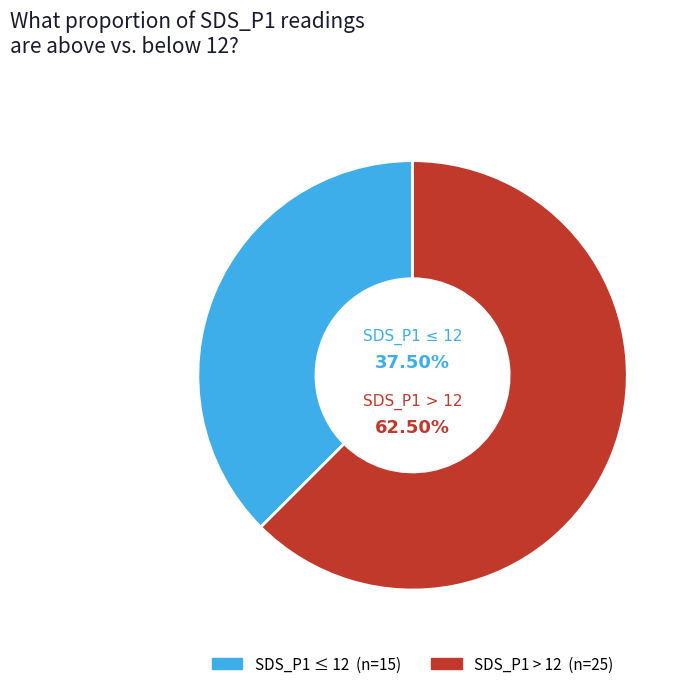

Is there any slice that represents more than half of the pie?

Yes